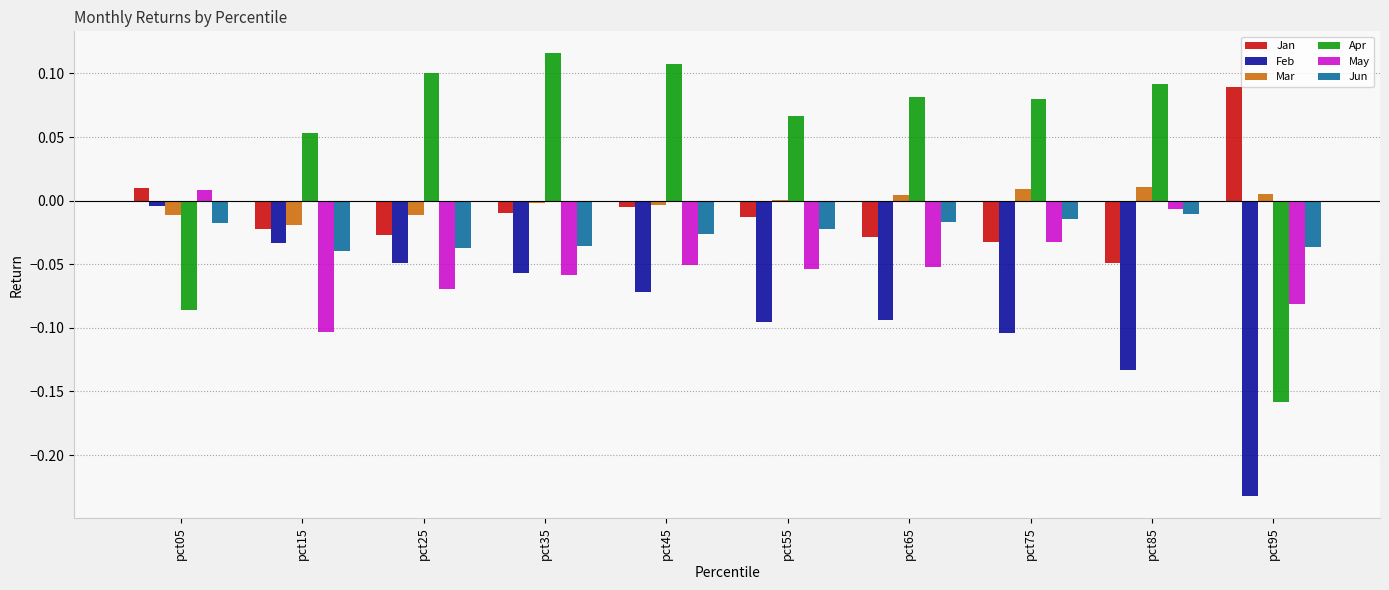

Are the bars grouped side by side (vs. stacked)?

Yes